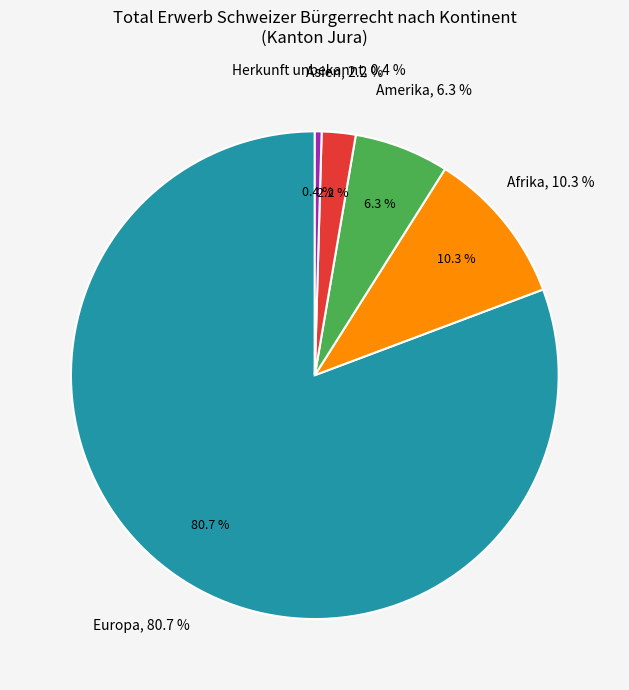

Is it true that Übrige Europa is 11% of the pie?

False